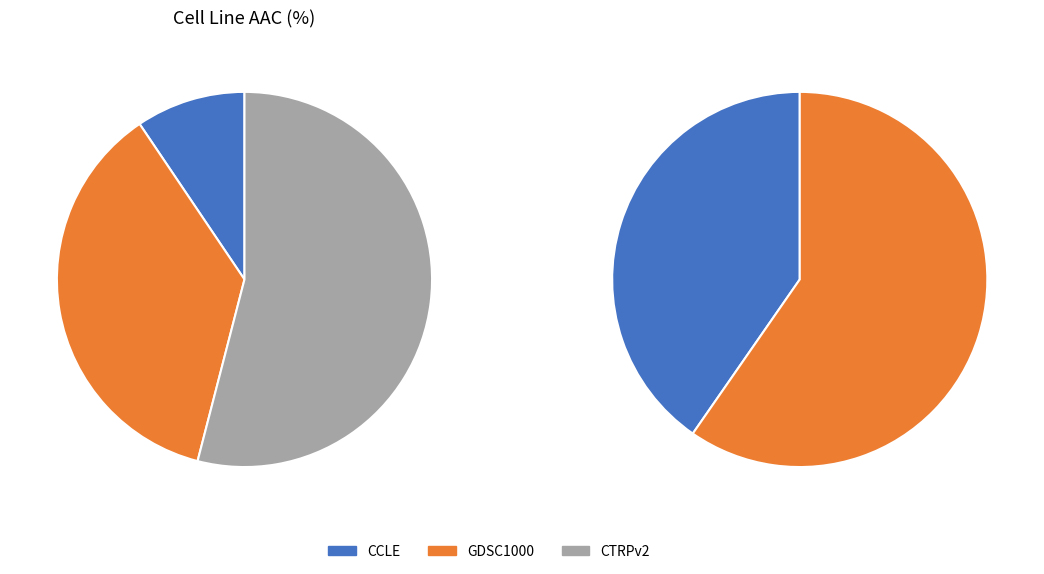

Between GDSC1000 and CTRPv2, which is larger?

CTRPv2